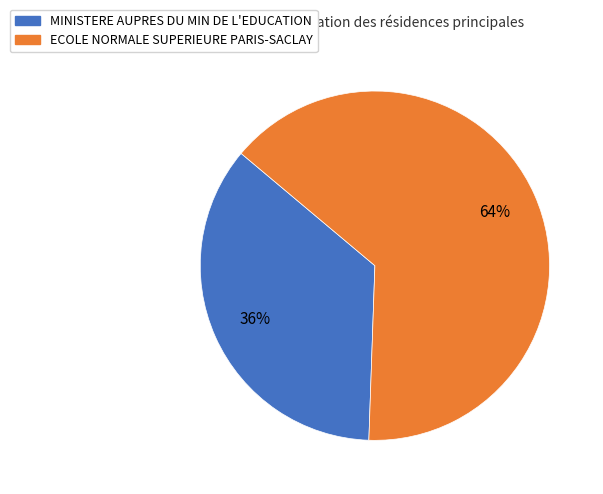

What is the ratio of the value at MINISTERE AUPRES DU MIN DE L'EDUCATION to the value at ECOLE NORMALE SUPERIEURE PARIS-SACLAY?

0.6